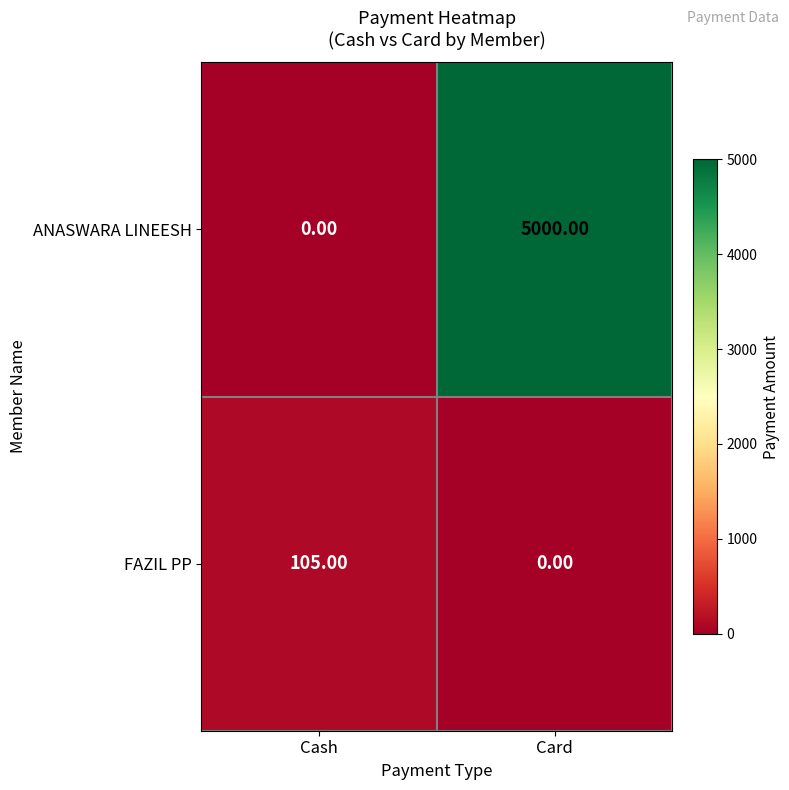

How many values in FAZIL PP are above zero?

1